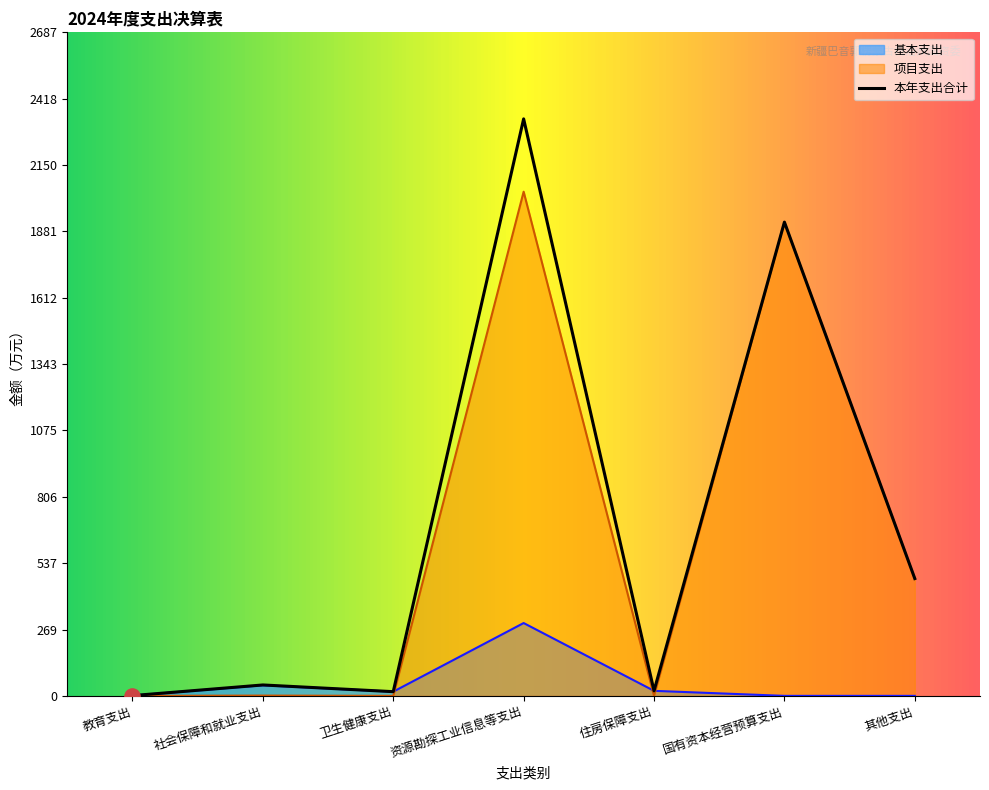

At how many categories does at least one series exceed 1820?

2